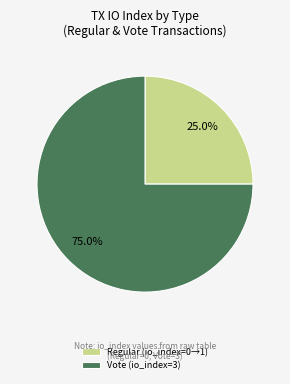

To the nearest percent, what is the difference between the Vote and Regular slice percentages?

50%